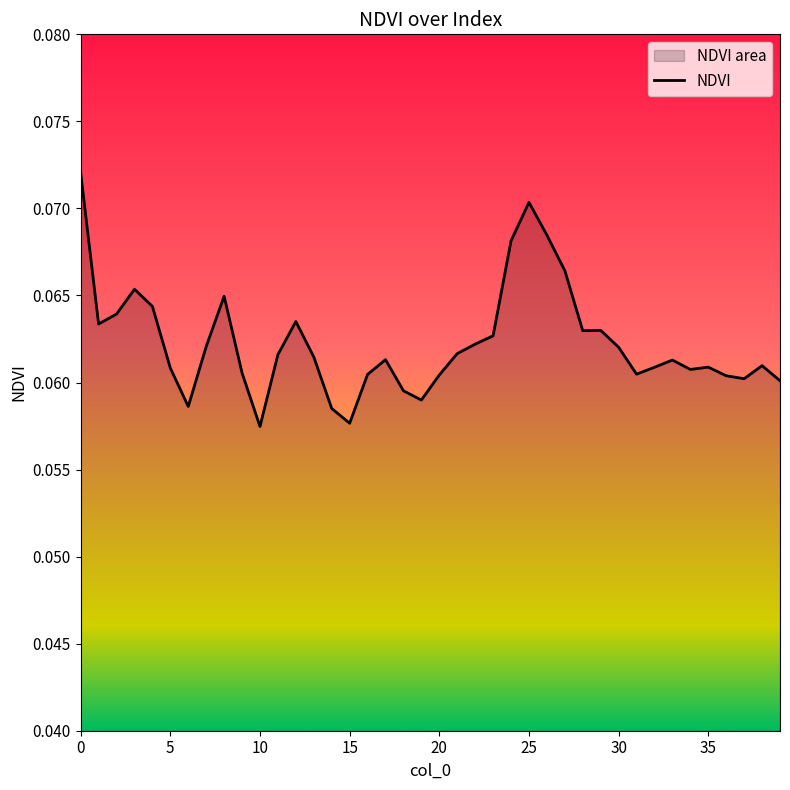

True or false: the data shows 0.0 at 15.

False